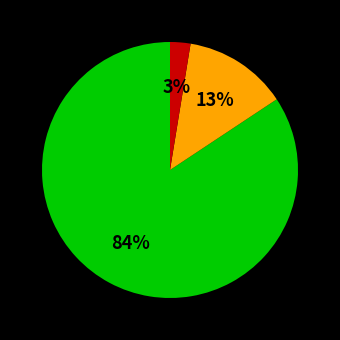

Is there a majority slice in this chart?

Yes